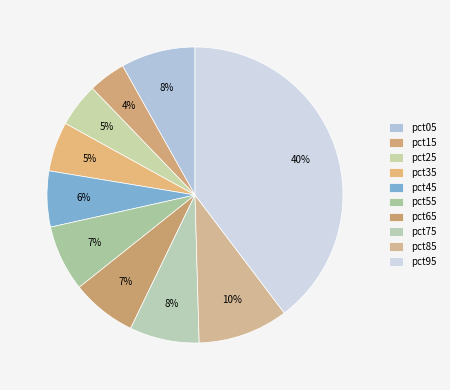

Between pct05 and pct65, which is larger?

pct05